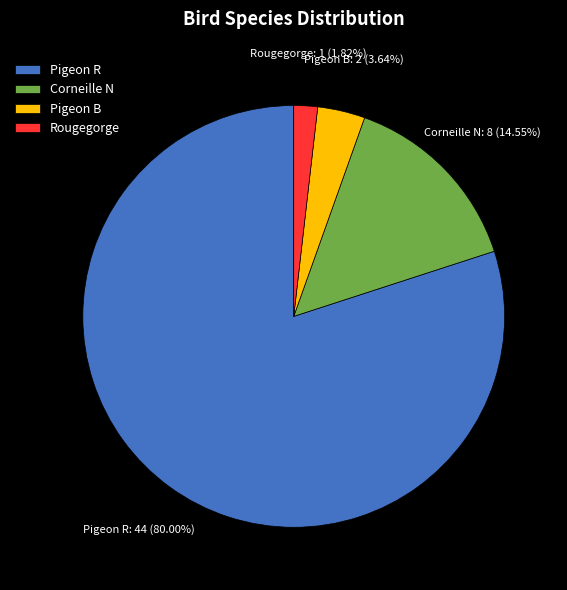

The Corneille N slice represents 20% of the pie. True or false?

False